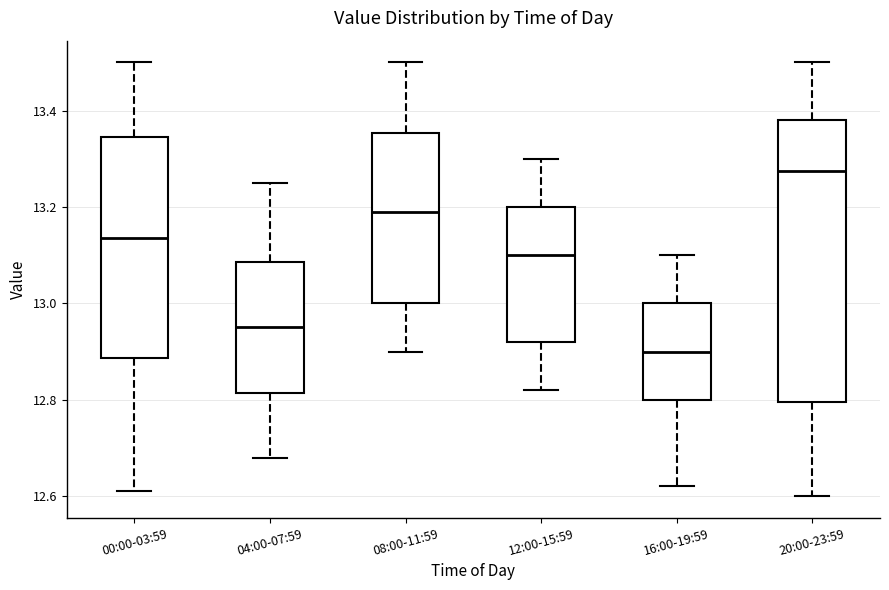

Where is the upper edge of the box for 12:00-15:59 on the y-axis? The values are not printed on the chart, so give them approximately, as read against the axis.

13.20